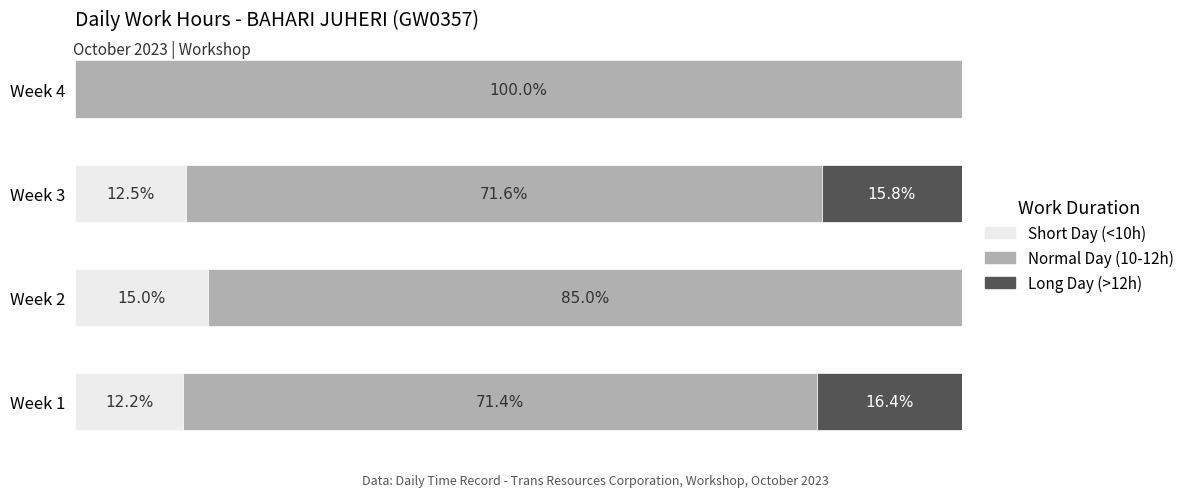

What are all the series names shown in the legend?

Short Day (<10h), Normal Day (10-12h), Long Day (>12h)